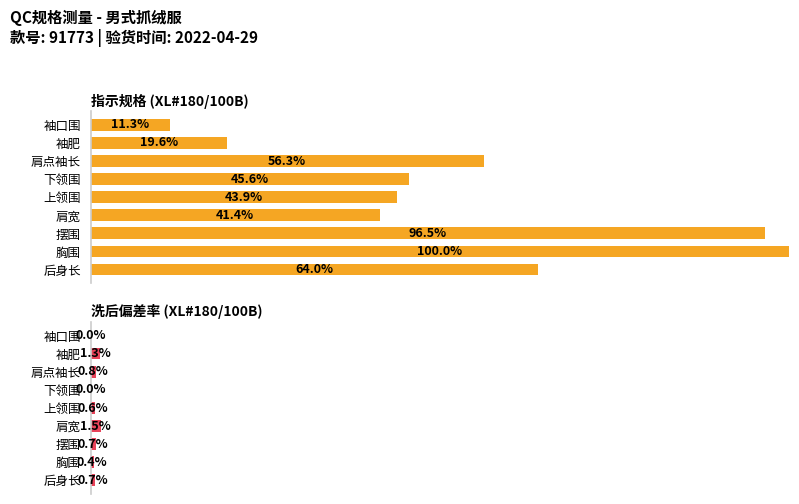

What is the difference between the 指示规格 (XL#180/100B) values at 胸围 and 袖肥?

80.4